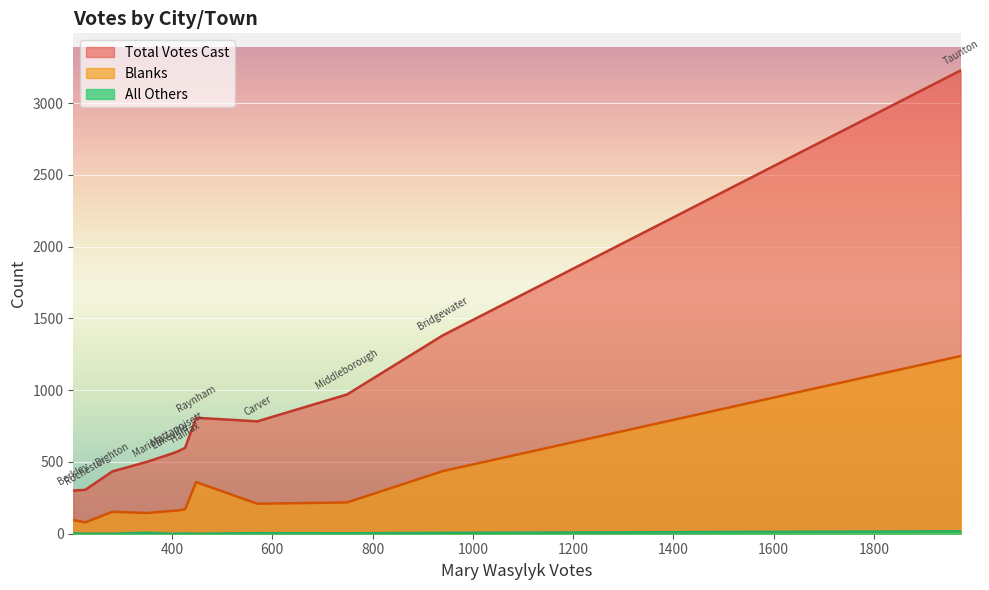

Which series has the largest total across all categories?

Total Votes Cast